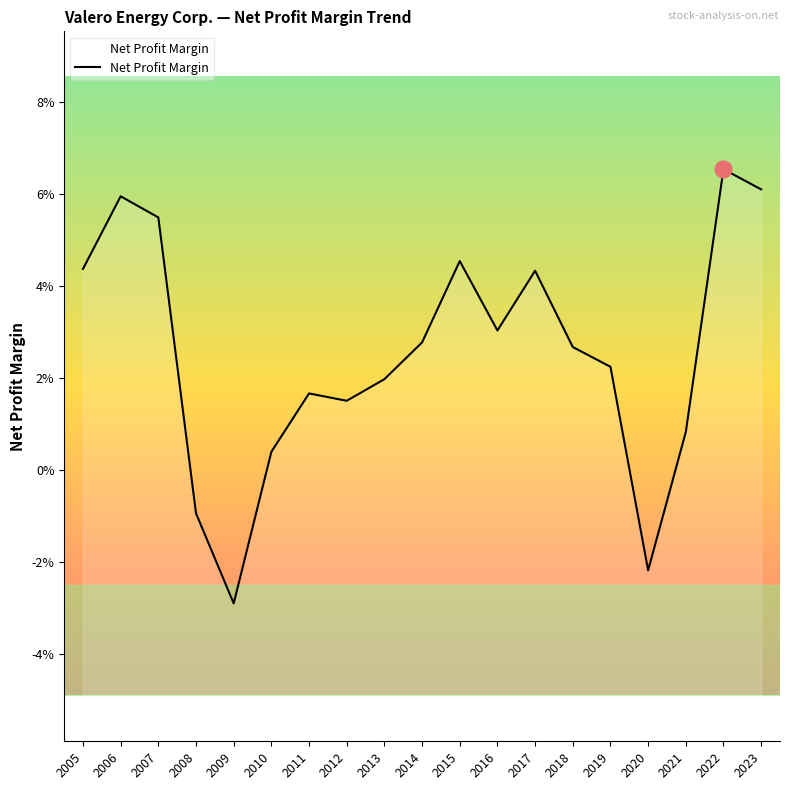

At which label does the data first exceed 0?

2005